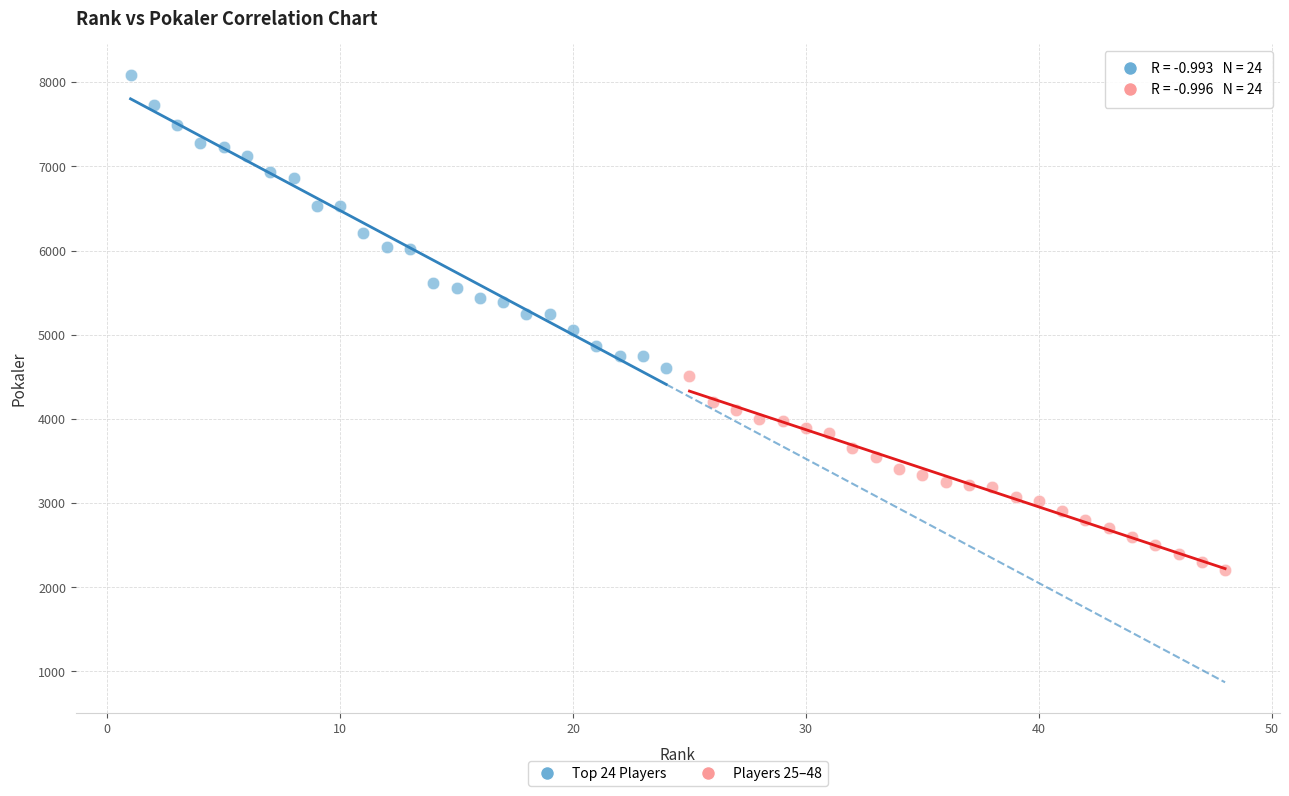

Which series has the largest Y range (max minus min)?

Top 24 Players